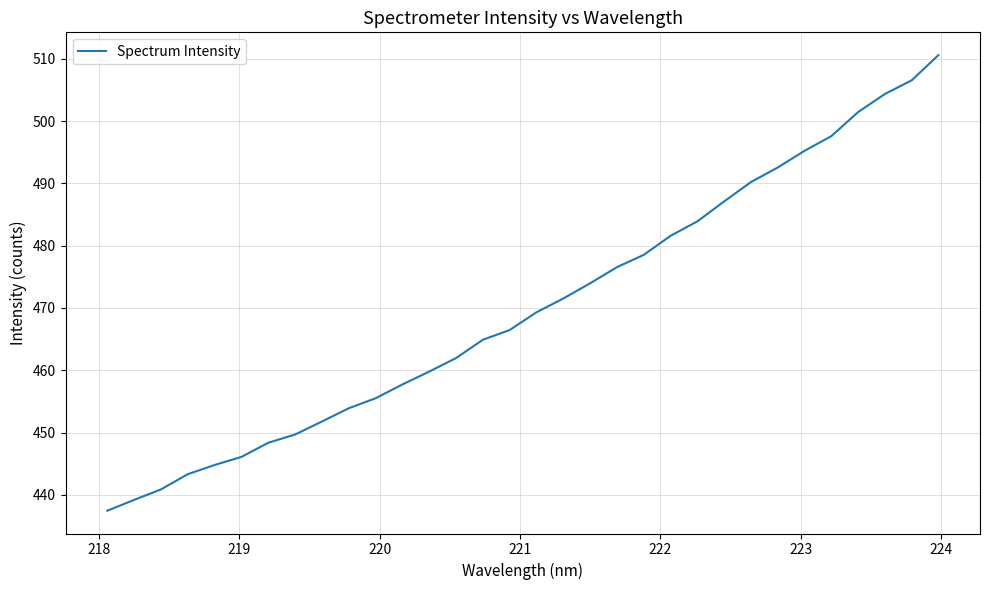

What is the greatest value displayed?

510.6